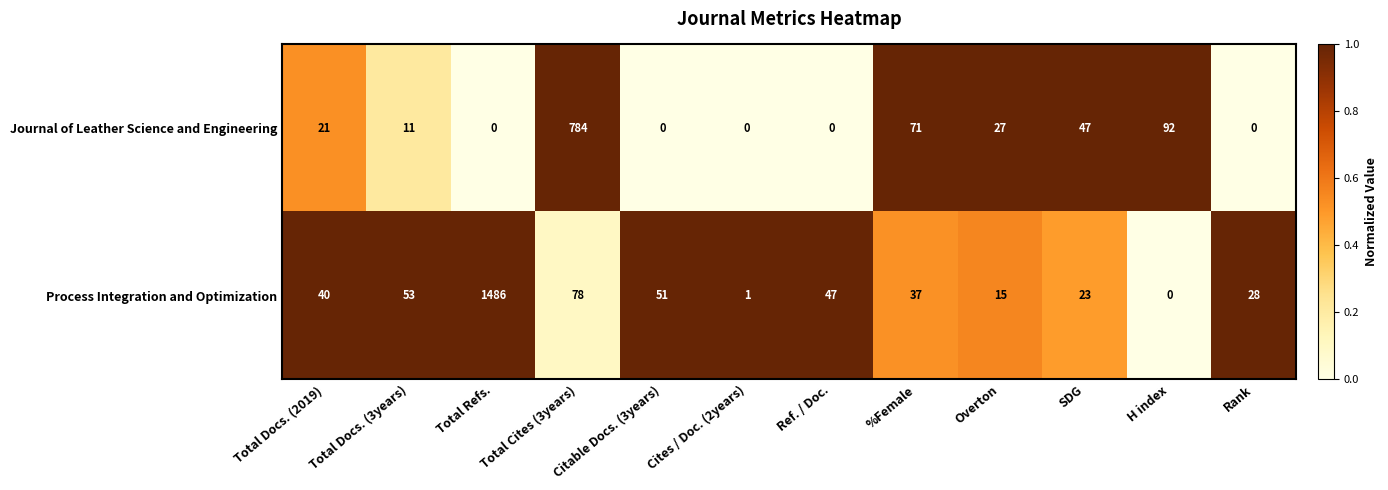

Which category has the lowest value in the Process Integration and Optimization series?

H index